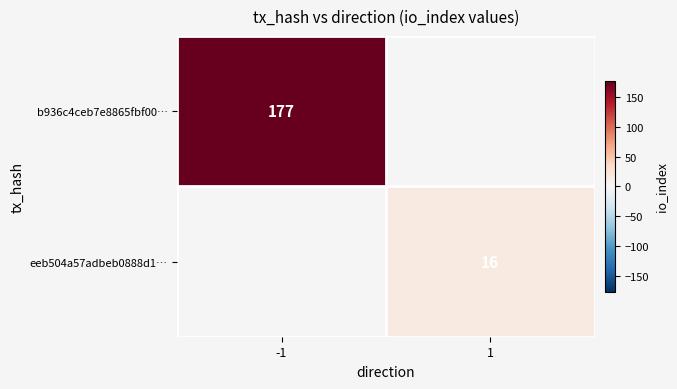

At how many categories does at least one series exceed 93?

1